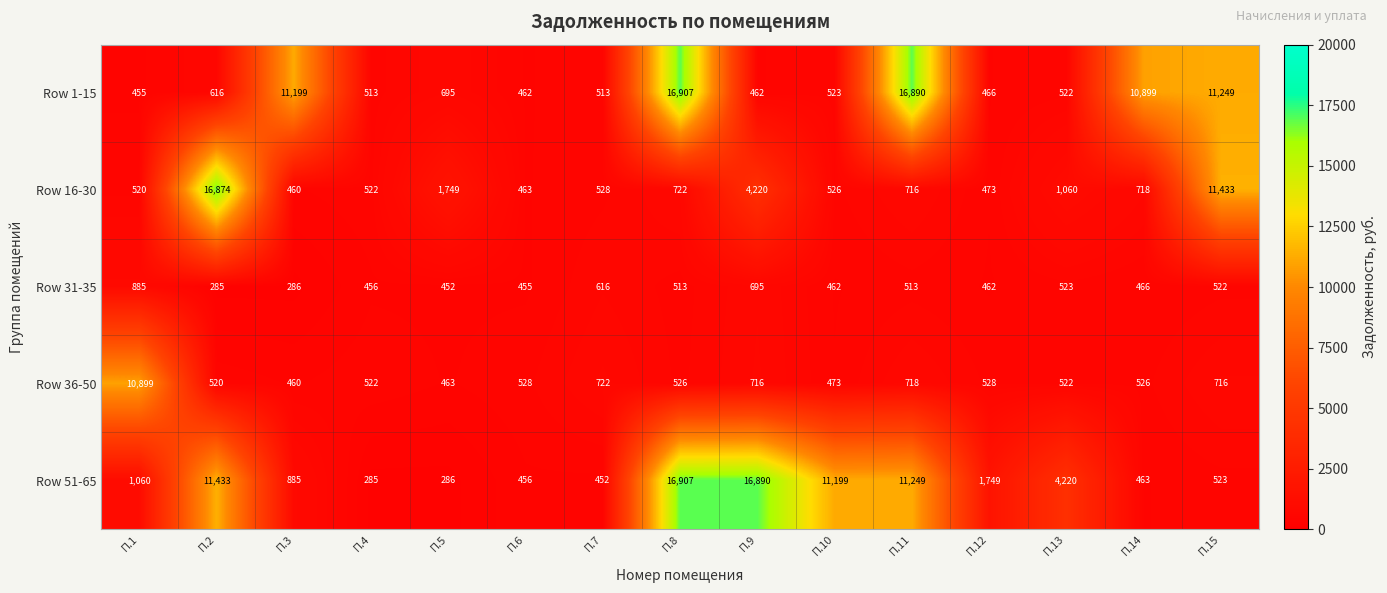

What is the greatest value displayed?

16907